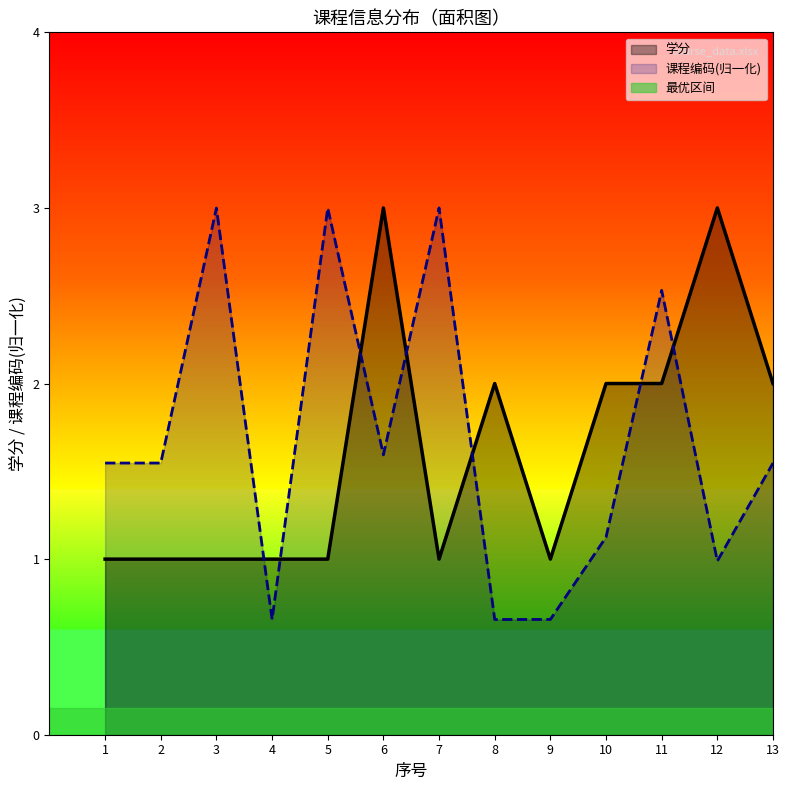

True or false: 学分 has more than 2 interior local peaks.

True